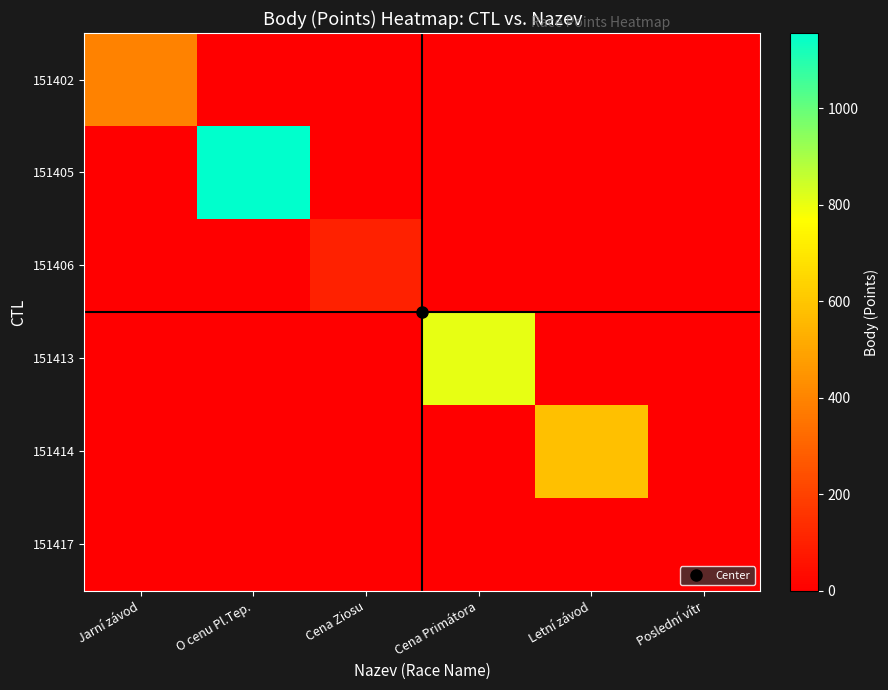

At O cenu Pl.Tep., list the series in order from largest to smallest.

151405, 151402, 151406, 151413, 151414, 151417